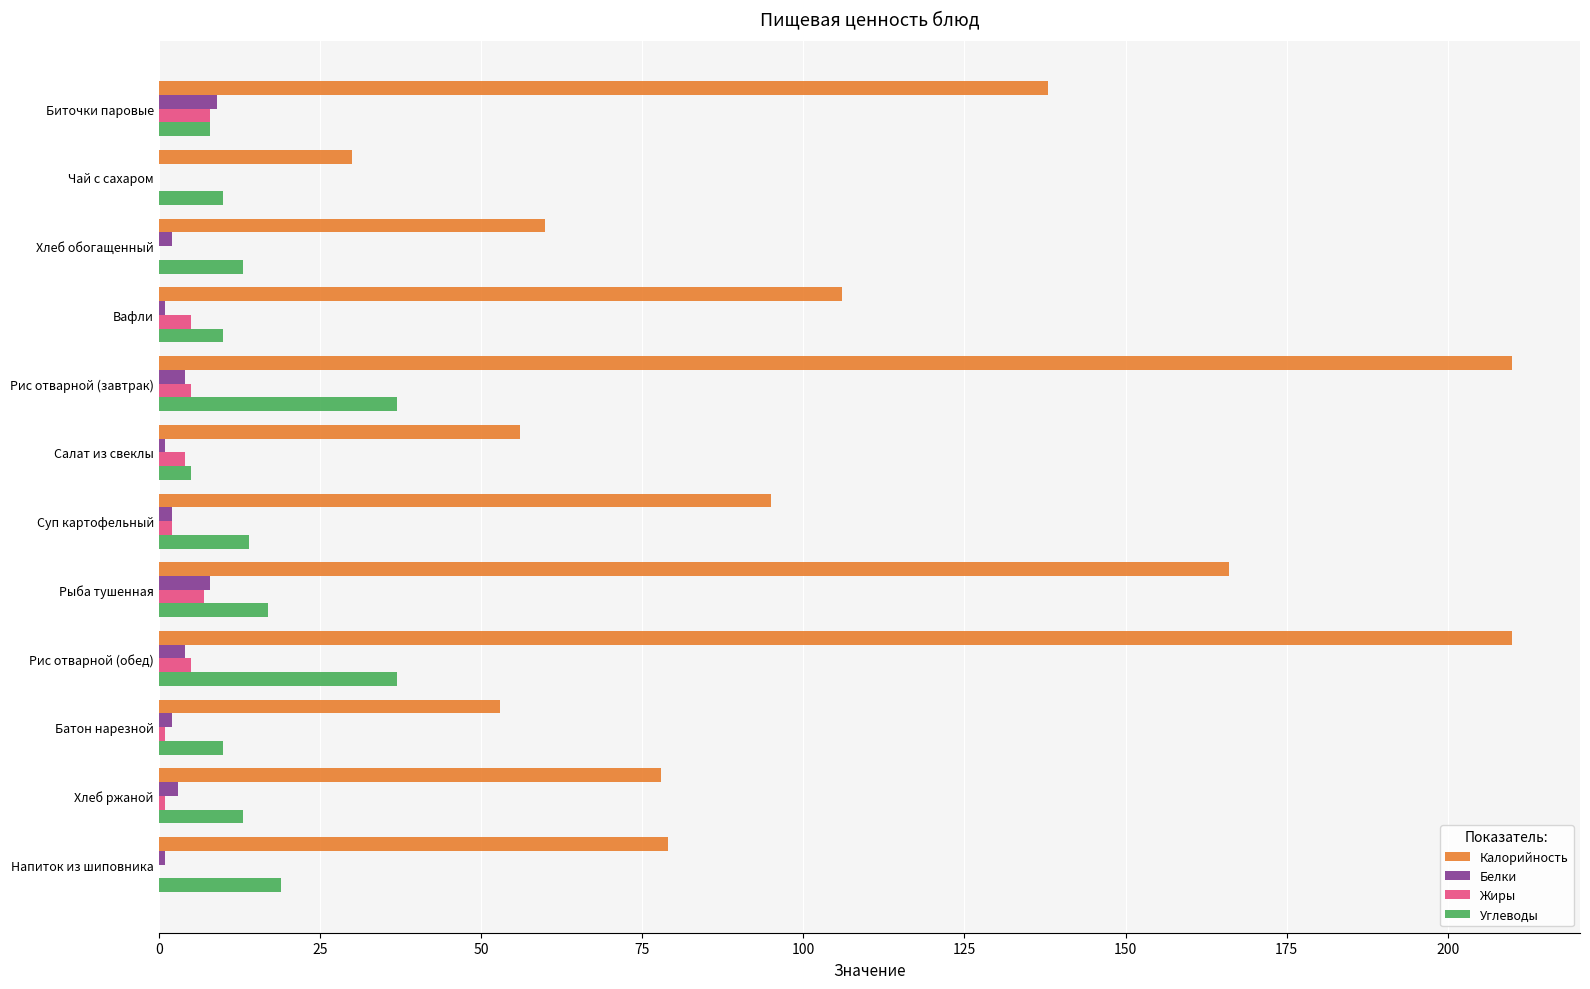

What is the maximum value shown in the chart?

210